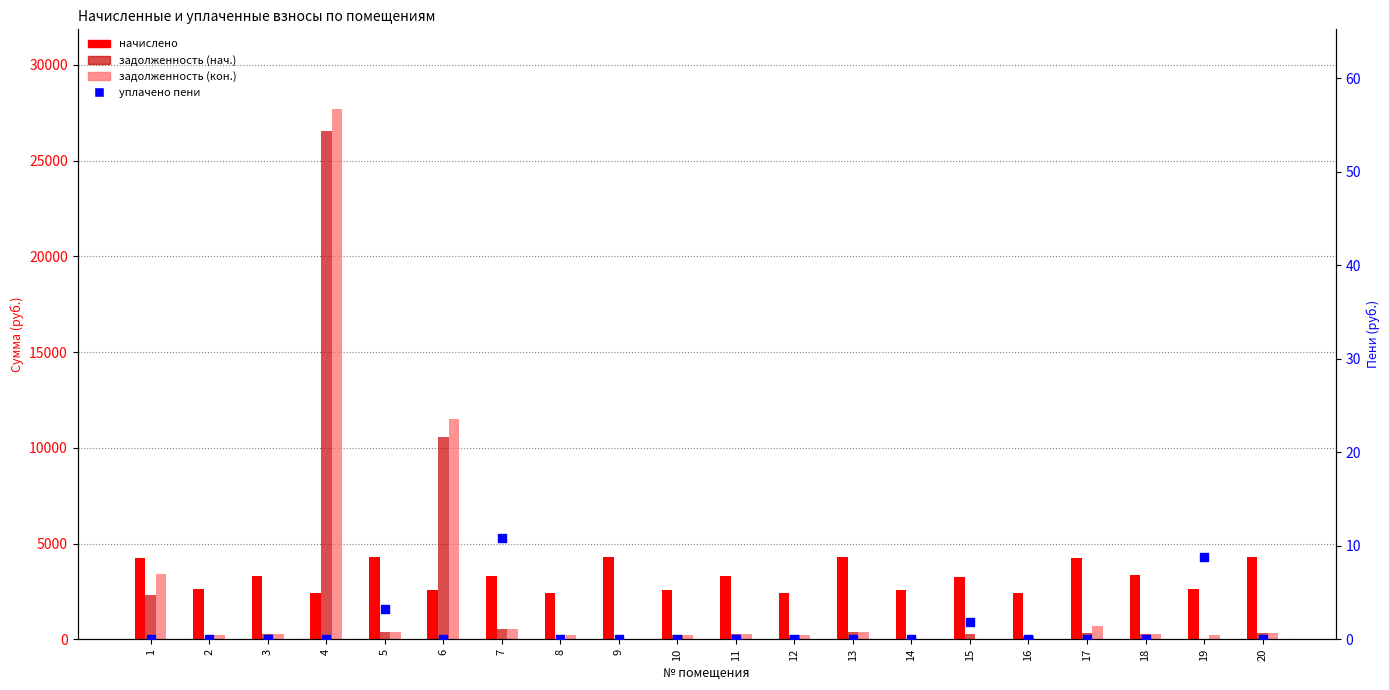

Which series has the largest Y range (max minus min)?

задолженность (кон.)